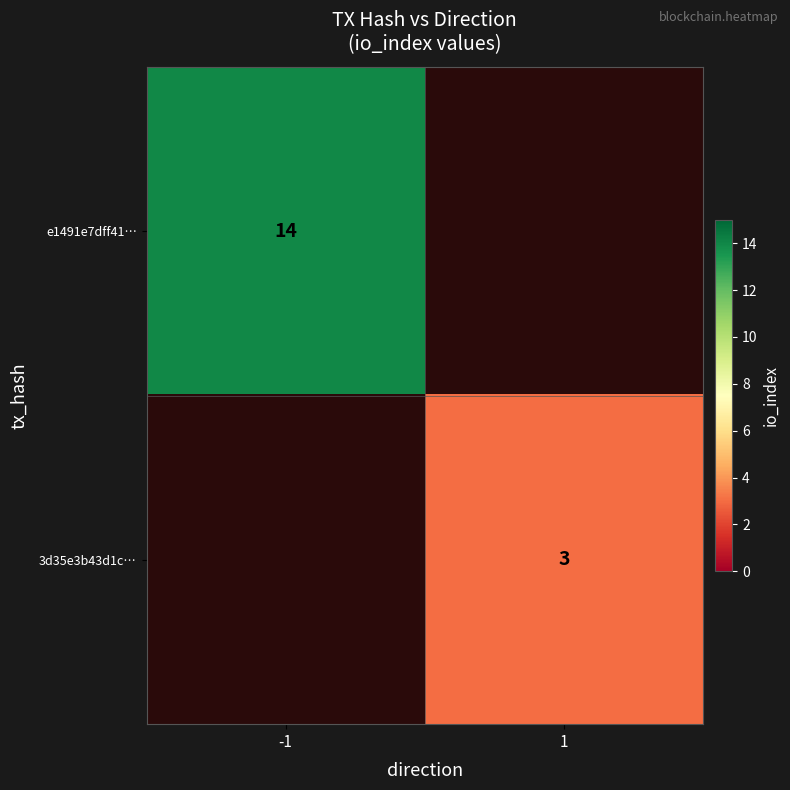

Is it true that 3d35e3b43d1c… equals 2 at 1?

False